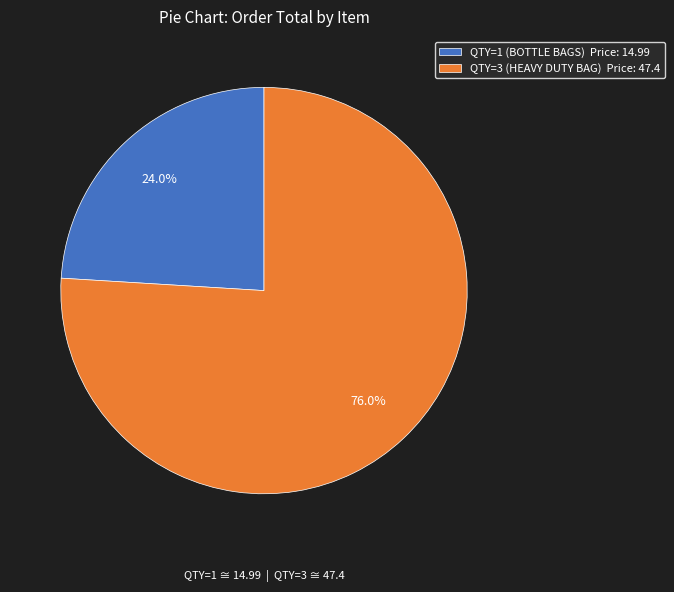

The QTY=1 (BOTTLE BAGS) slice represents 24% of the pie. True or false?

True